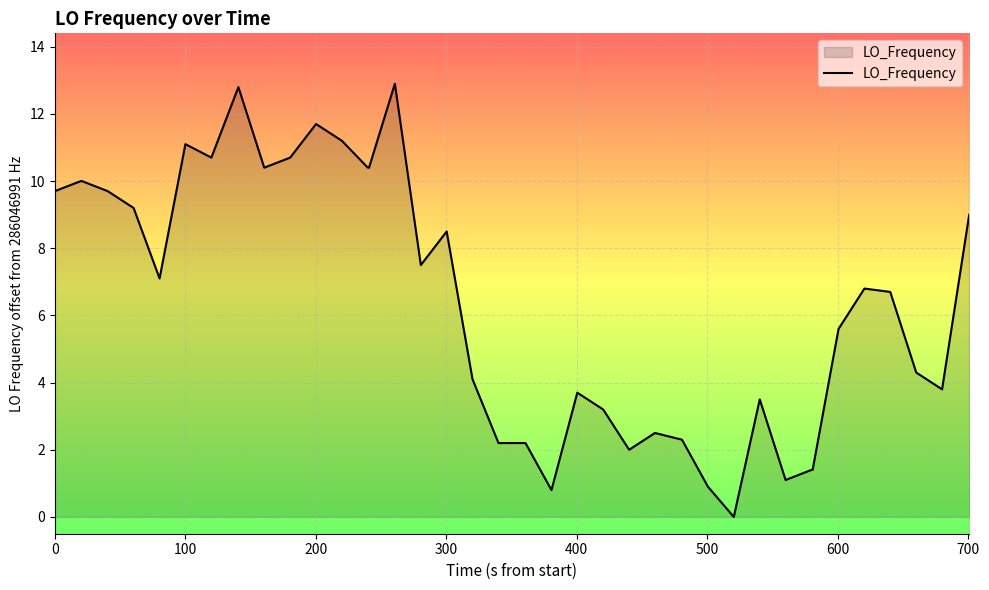

What is the maximum value shown in the chart?

12.9